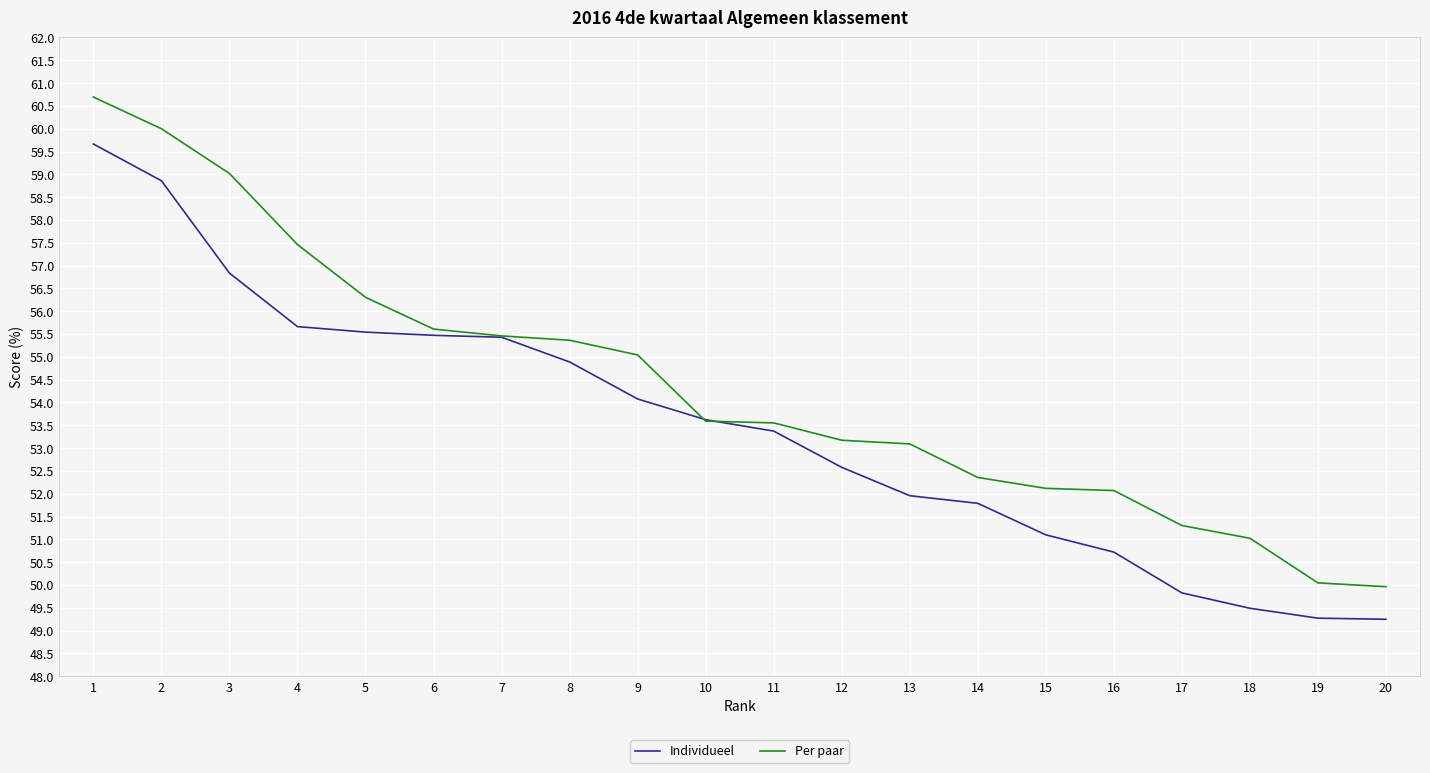

List the series in order of their overall mean, highest first.

Per paar, Individueel